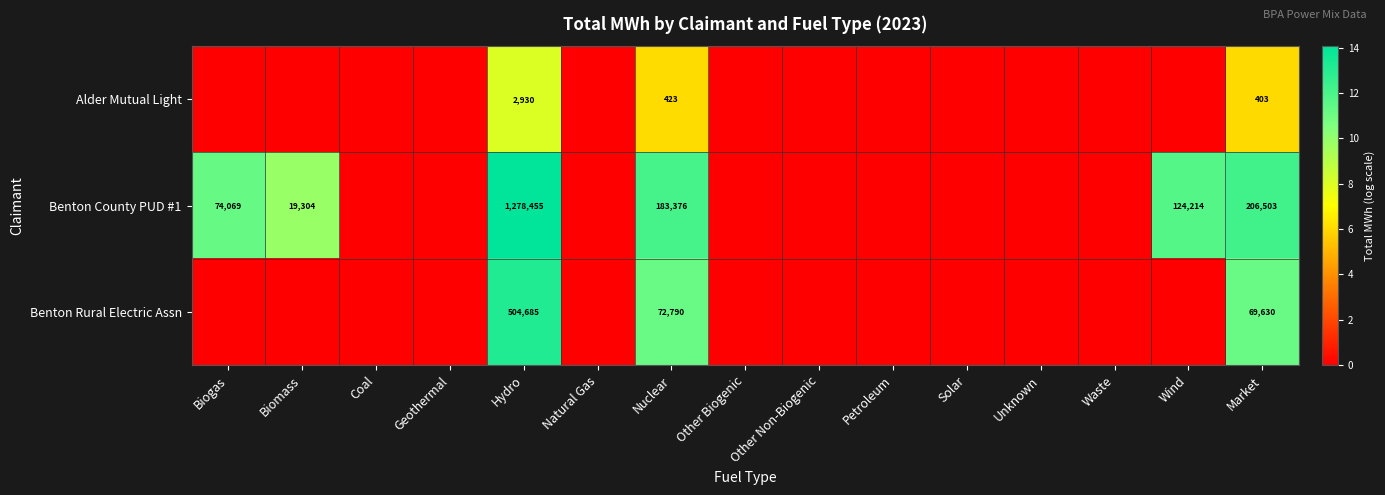

The Benton County PUD #1 series shows 87512 at Market. True or false?

False